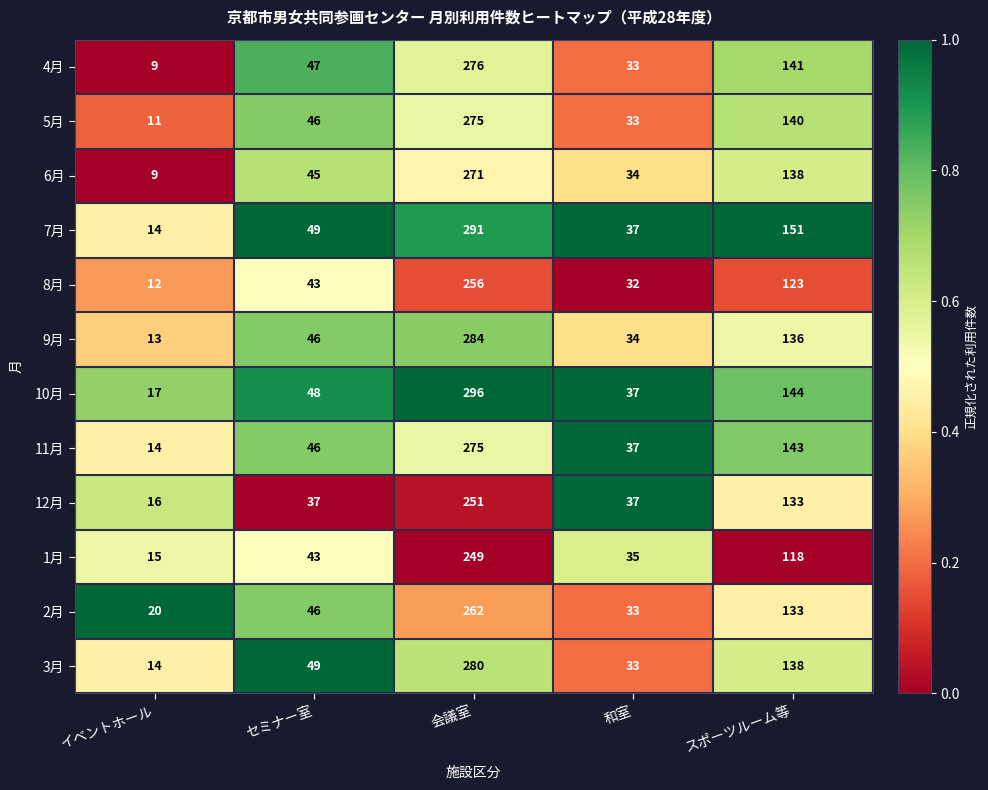

Which series has the largest range (max minus min)?

10月